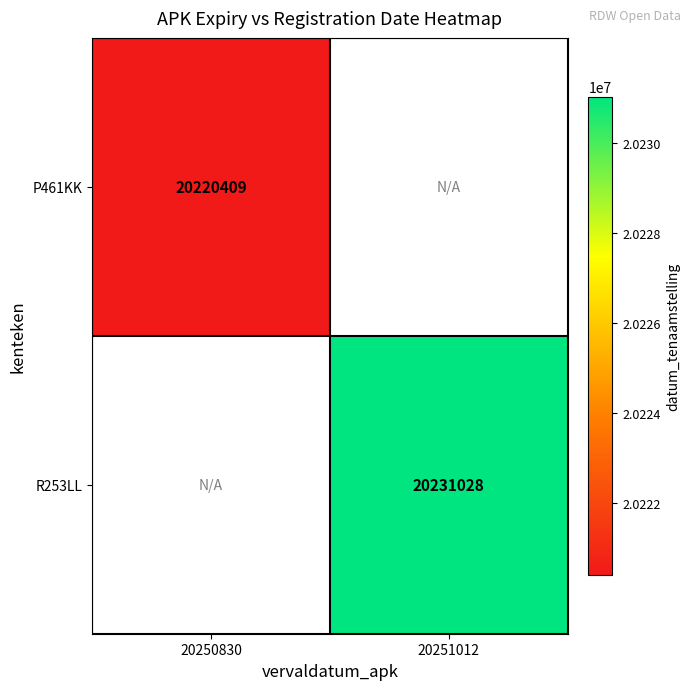

The P461KK series shows 35625501 at 20250830. True or false?

False